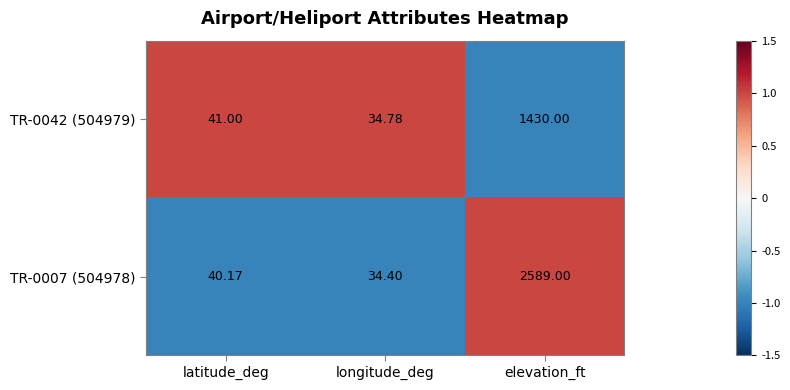

List the labels in order of TR-0007 (504978) value, largest first.

elevation_ft, latitude_deg, longitude_deg